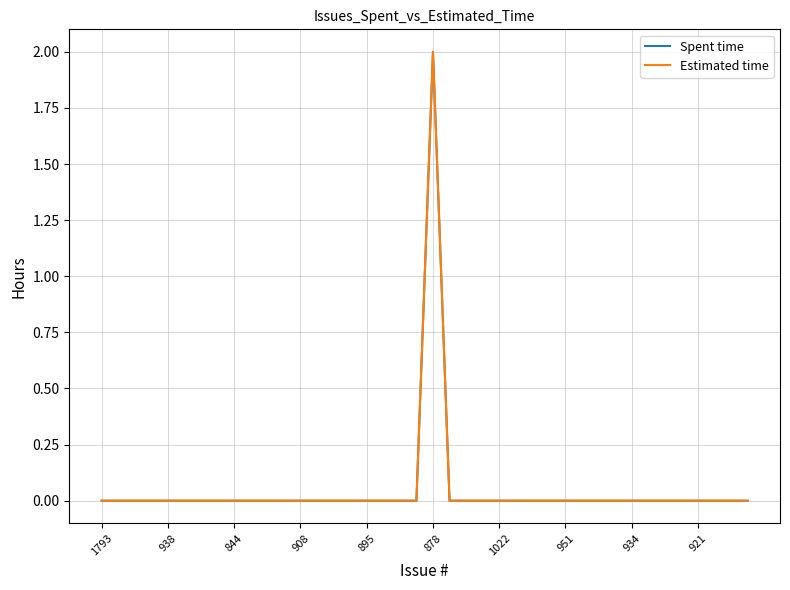

Is this an area chart (filled region under the line)?

No